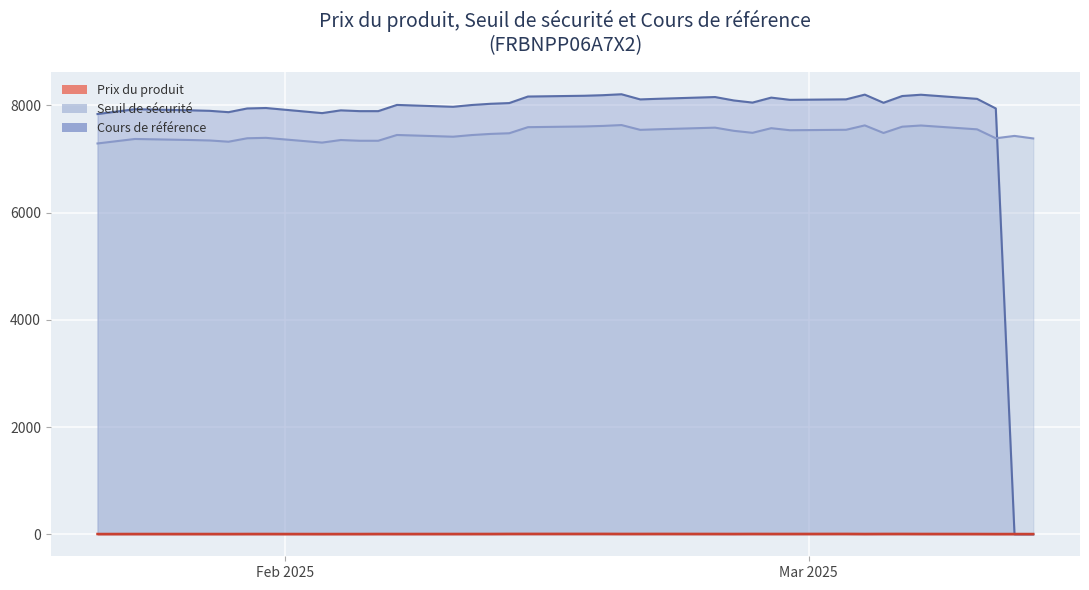

How many lines are shown in the chart?

3